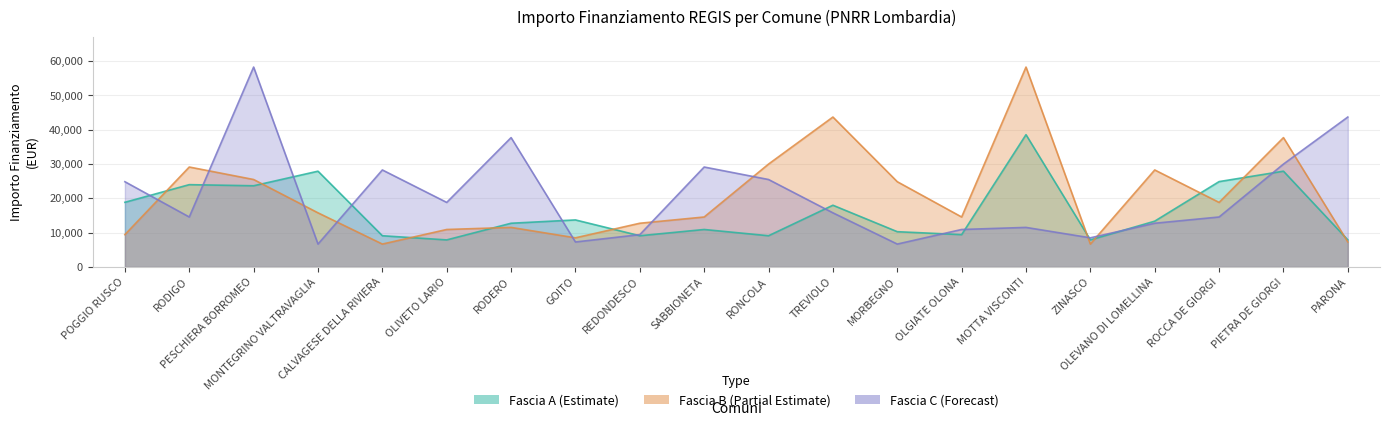

What is the minimum value for Fascia A?

7891